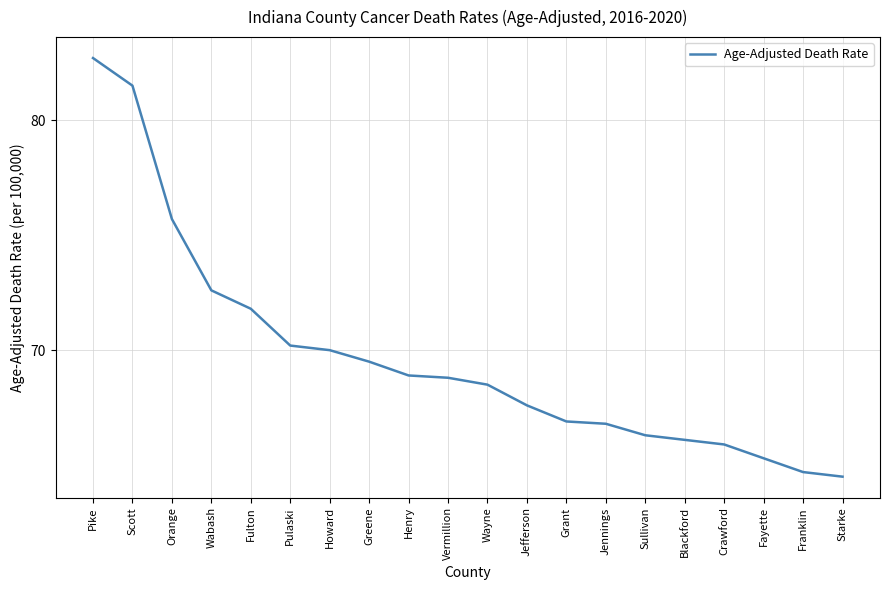

What is the sum of the values at Franklin and Henry?

133.6